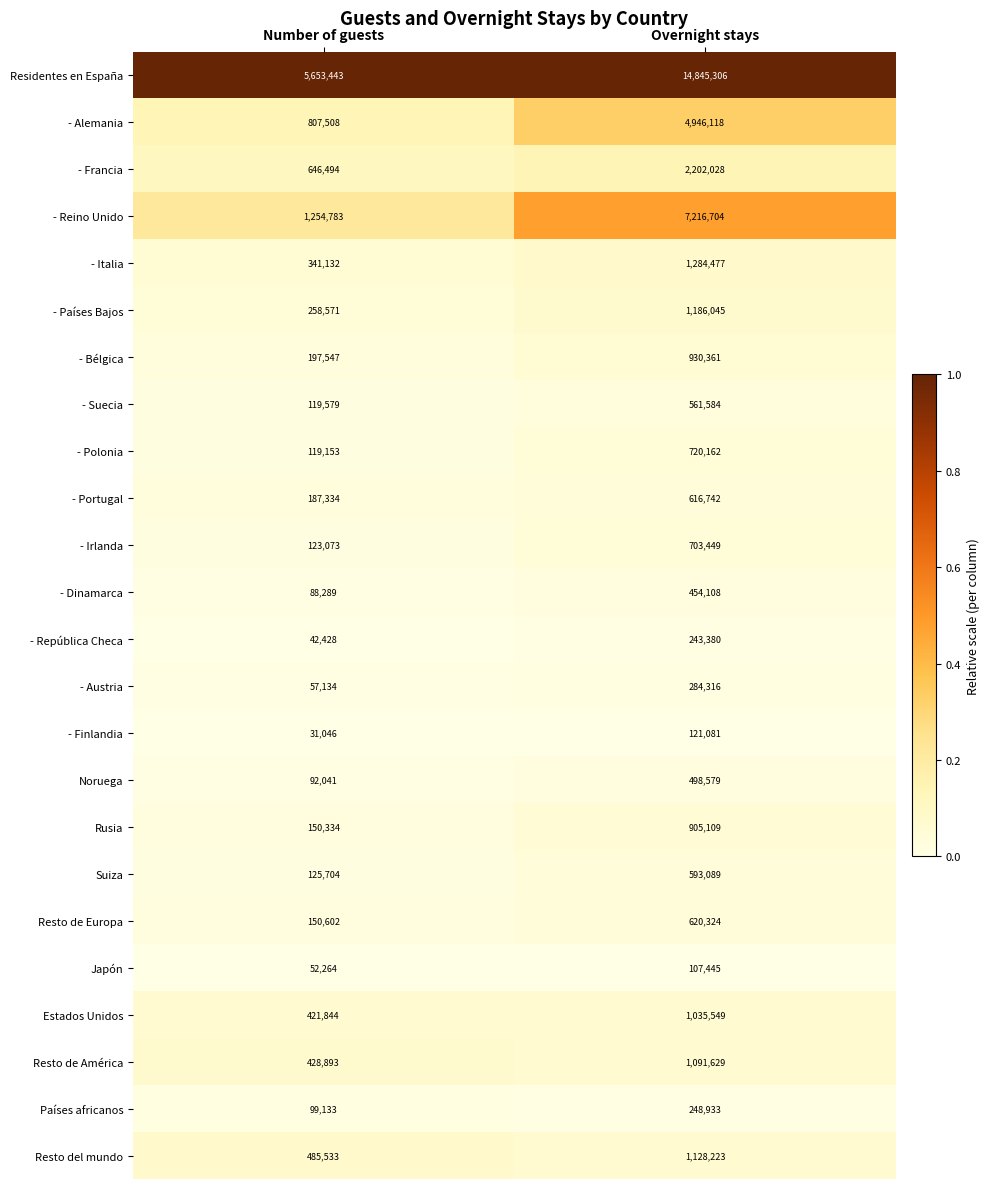

What is the minimum value for - Finlandia?

31046